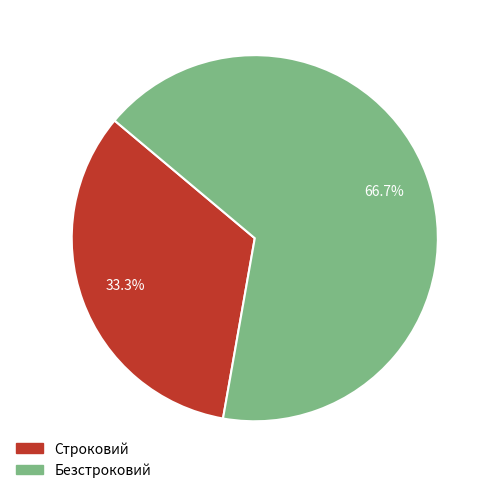

True or false: Строковий accounts for 19% of the total.

False